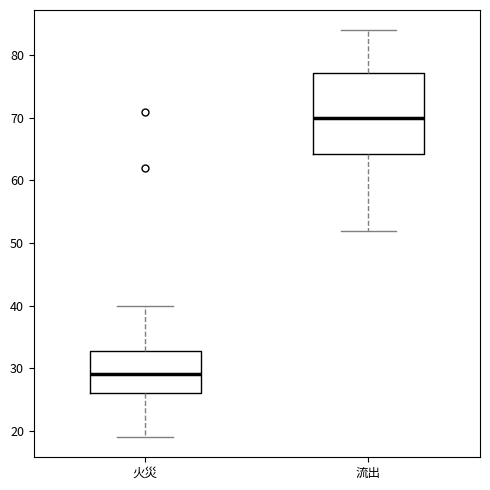

Comparing the boxes themselves (not the whiskers), which one is the tallest?

流出